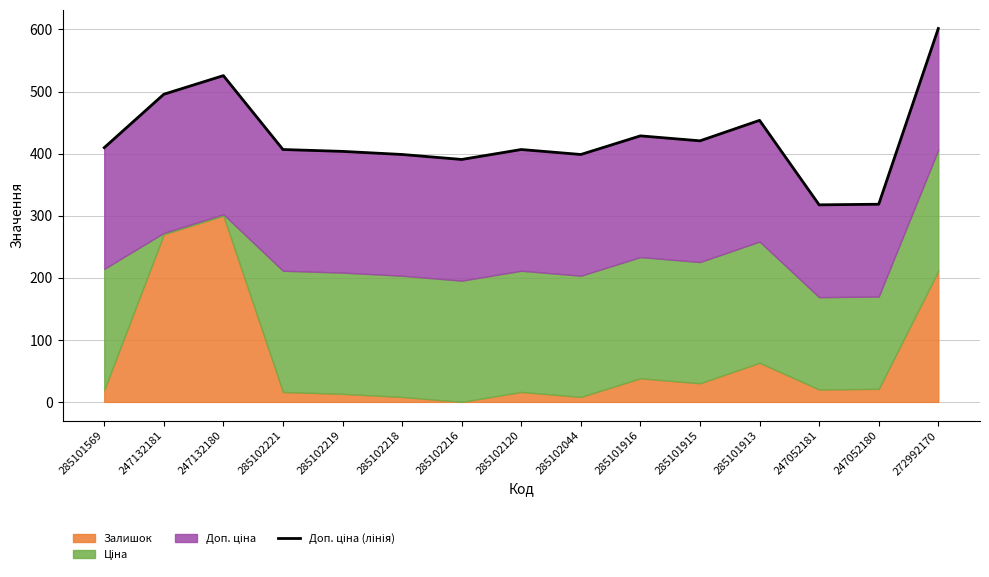

At which category does the data reach its first local peak?

247132180